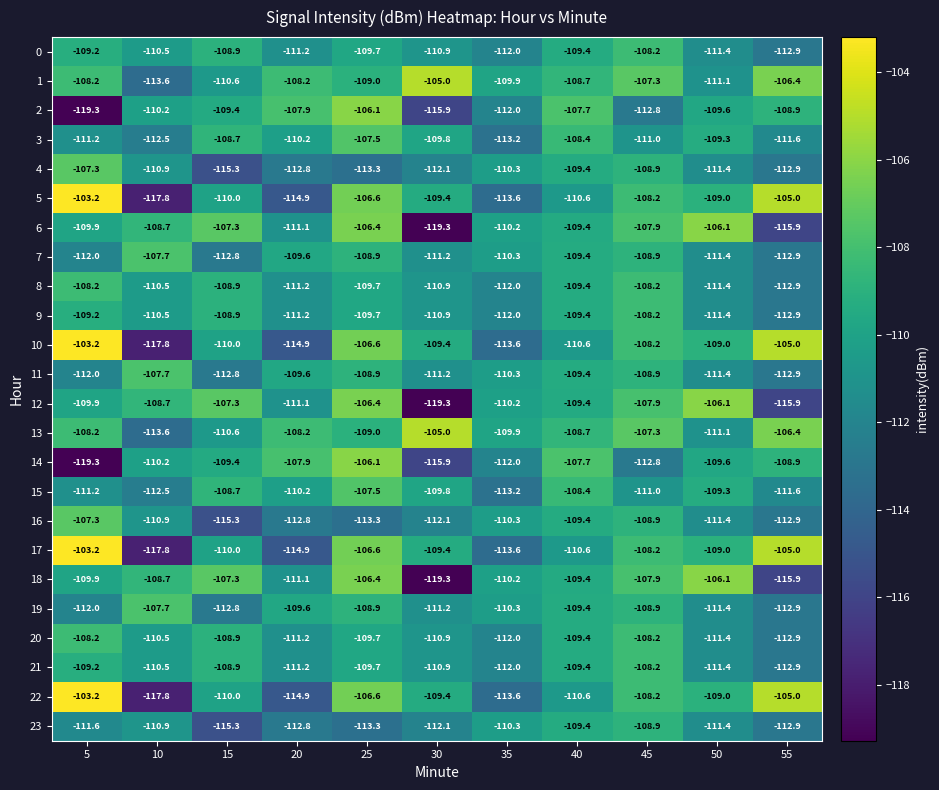

What is the difference between the highest and lowest values at 55?

10.9